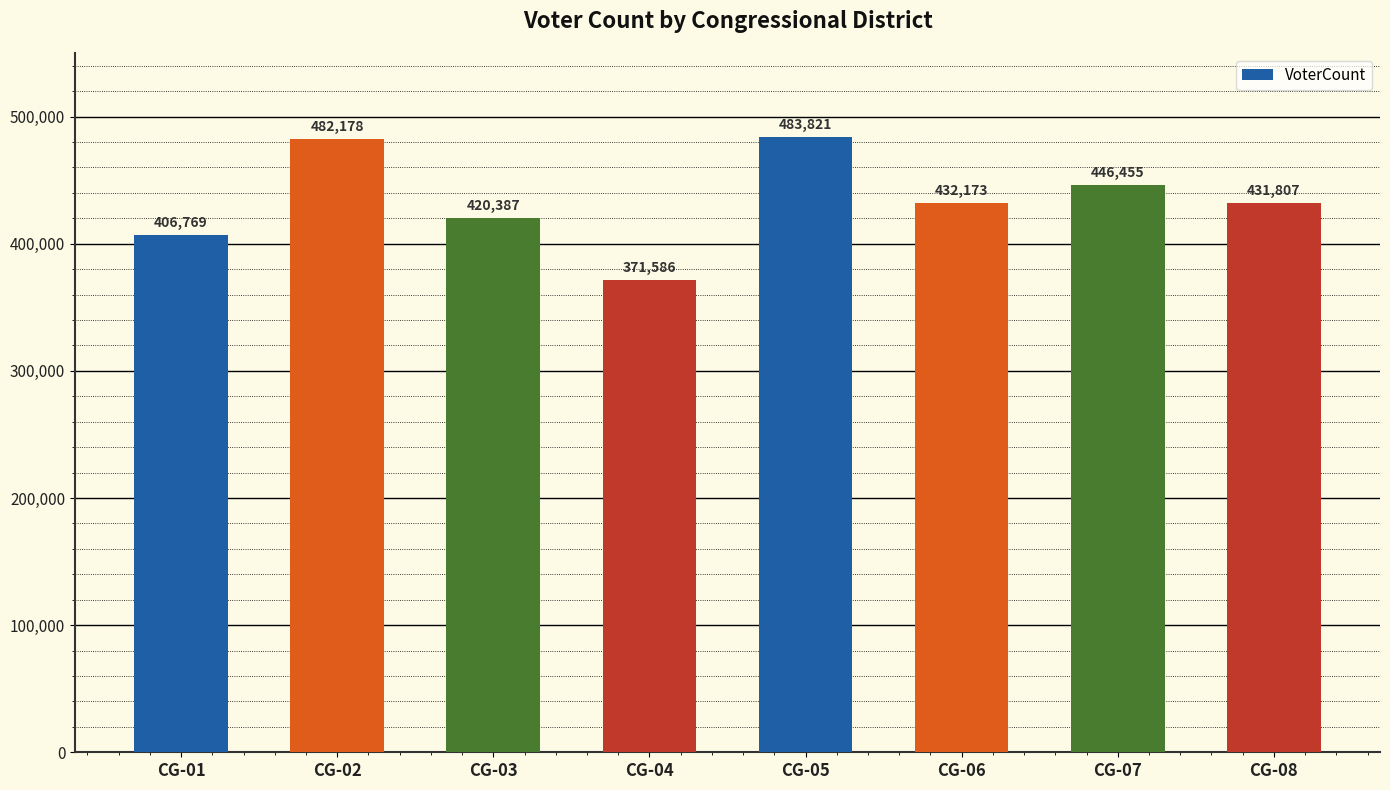

What is the difference between the values at CG-05 and CG-08?

52014